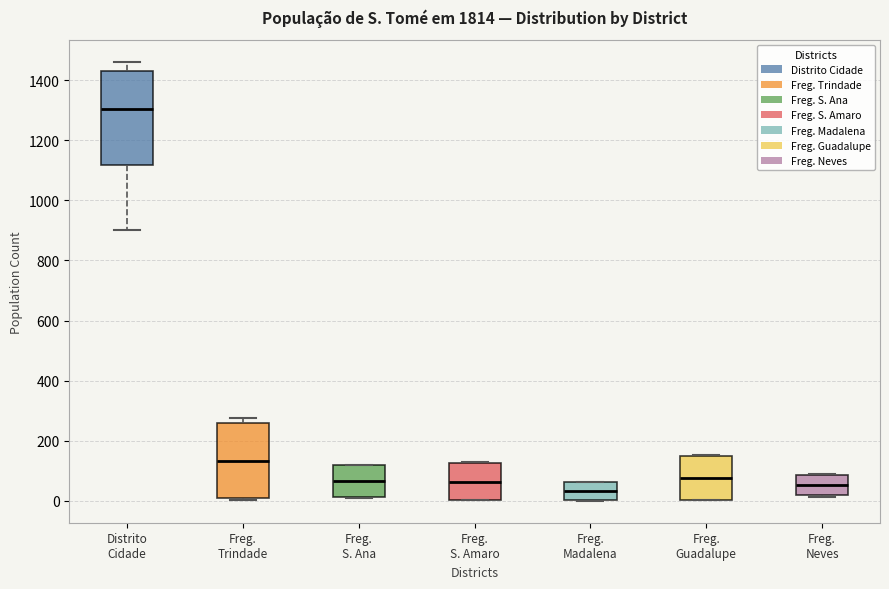

Where is the upper edge of the box for Freg. Guadalupe on the y-axis? The values are not printed on the chart, so give them approximately, as read against the axis.

140